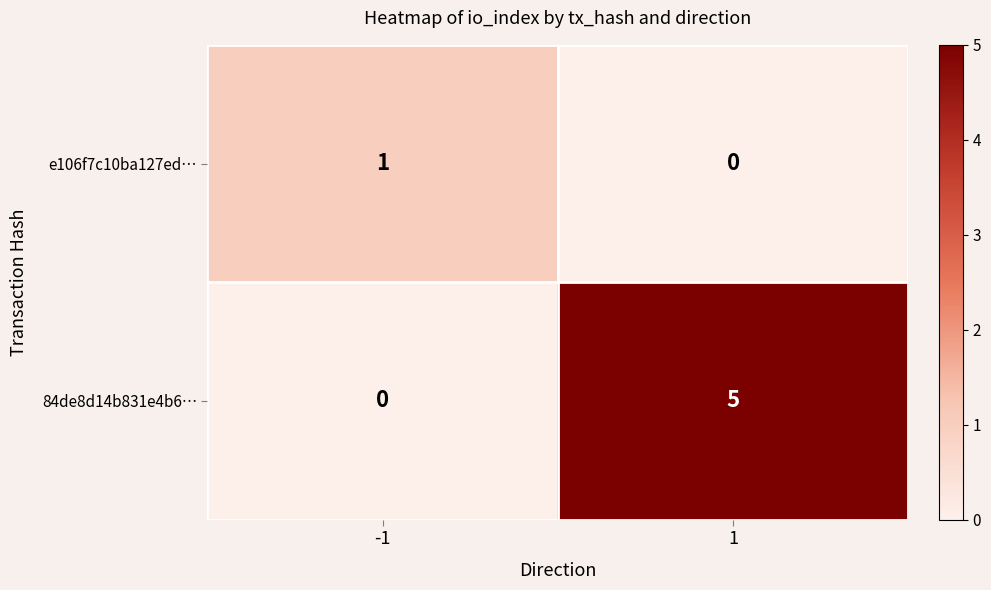

Is it true that 84de8d14b831e4b6… equals 0 at -1?

True